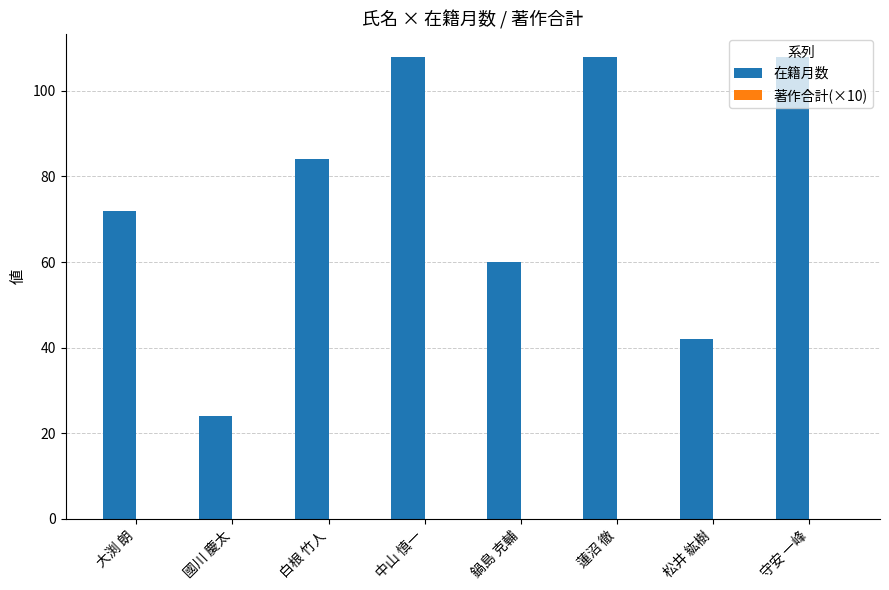

What is the label of the 4th bar from the left?

中山 慎一